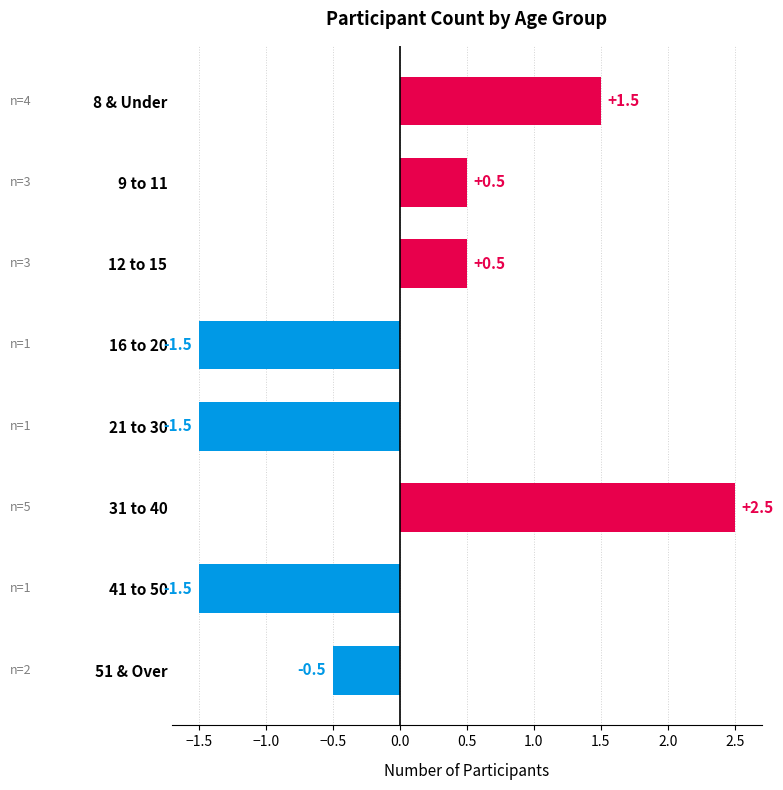

Reading top to bottom, extract all data points from this chart.

1.5	0.5	0.5	-1.5	-1.5	2.5	-1.5	-0.5